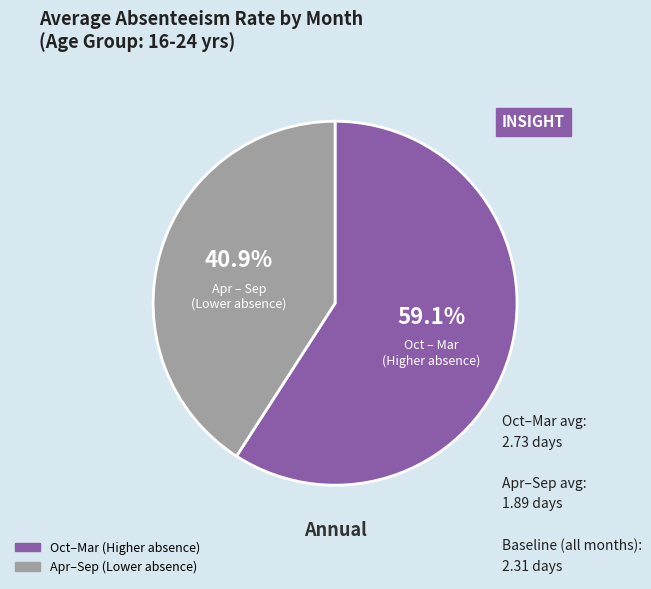

Is there a majority slice in this chart?

Yes